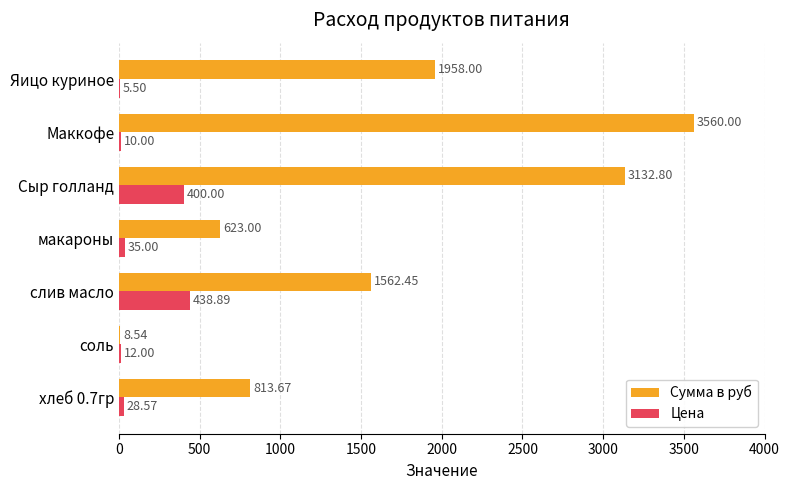

Which category has the highest value in the Сумма в руб series?

Маккофе